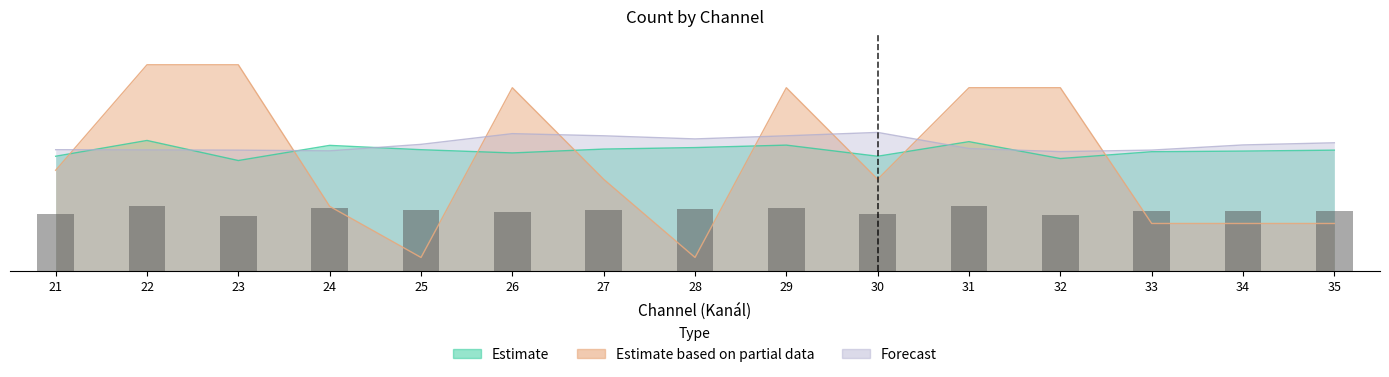

Which category has the highest value across all series?

22